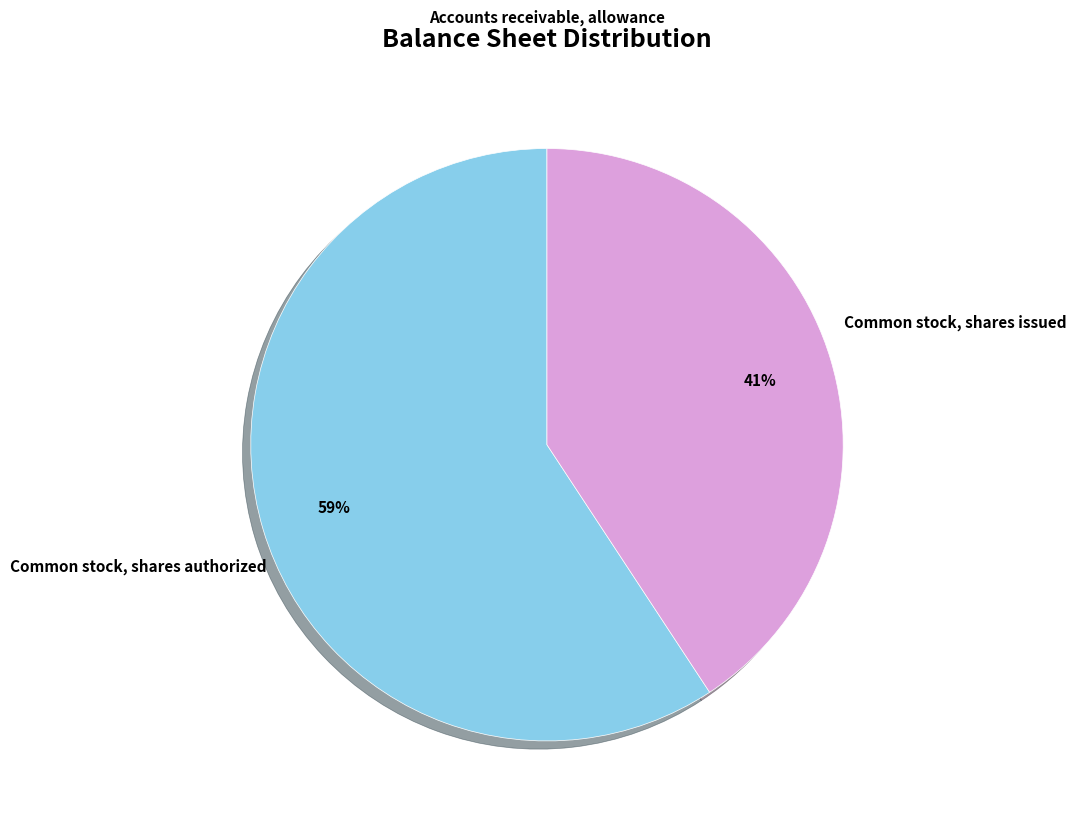

To the nearest percent, what is the average slice percentage?

33%